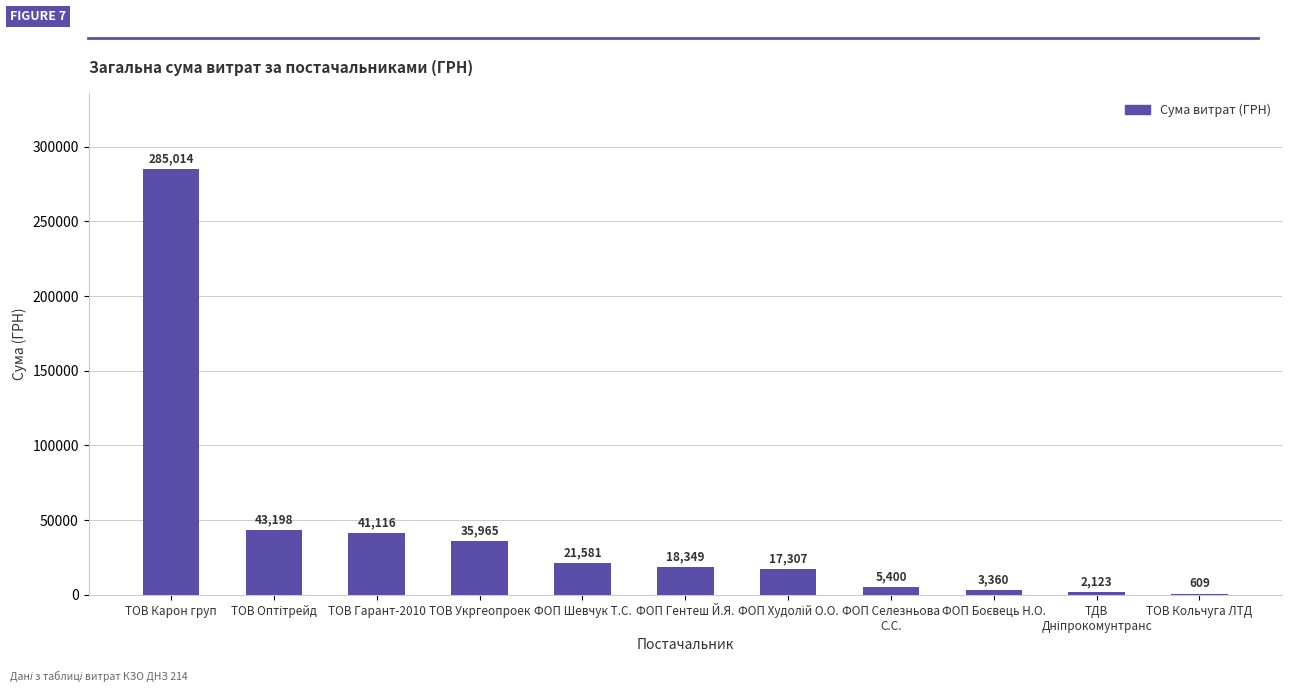

At which label does the data first exceed 18349?

ТОВ Карон груп